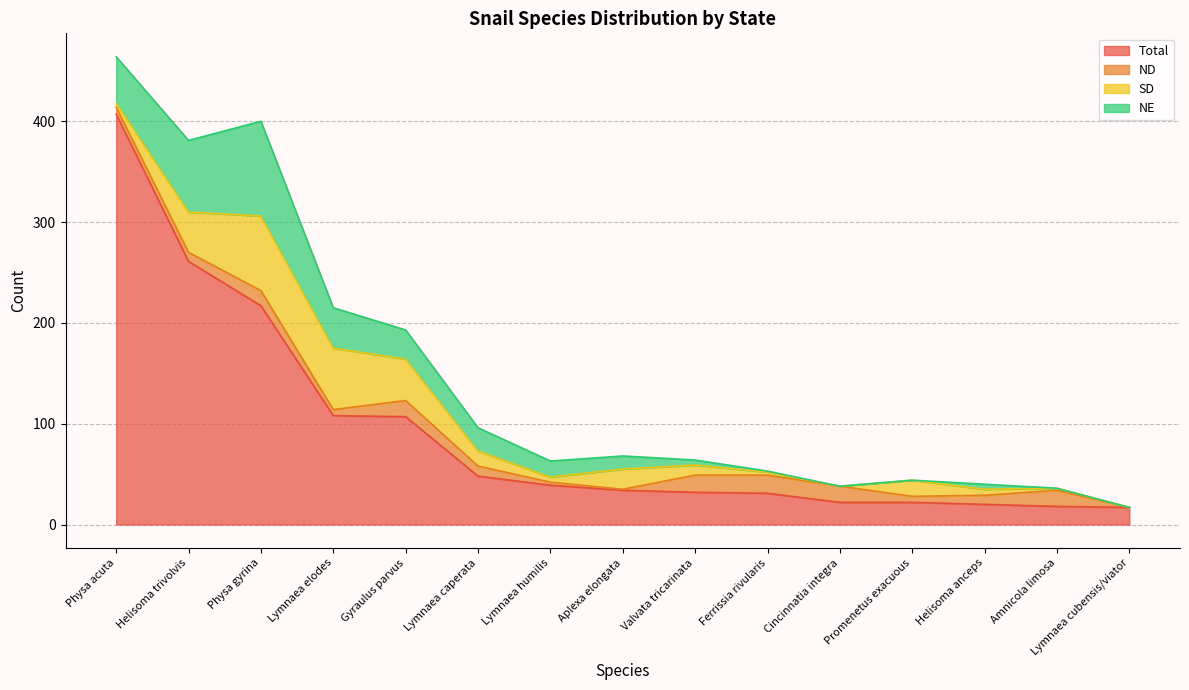

Which has a higher value, Helisoma anceps or Aplexa elongata?

Aplexa elongata